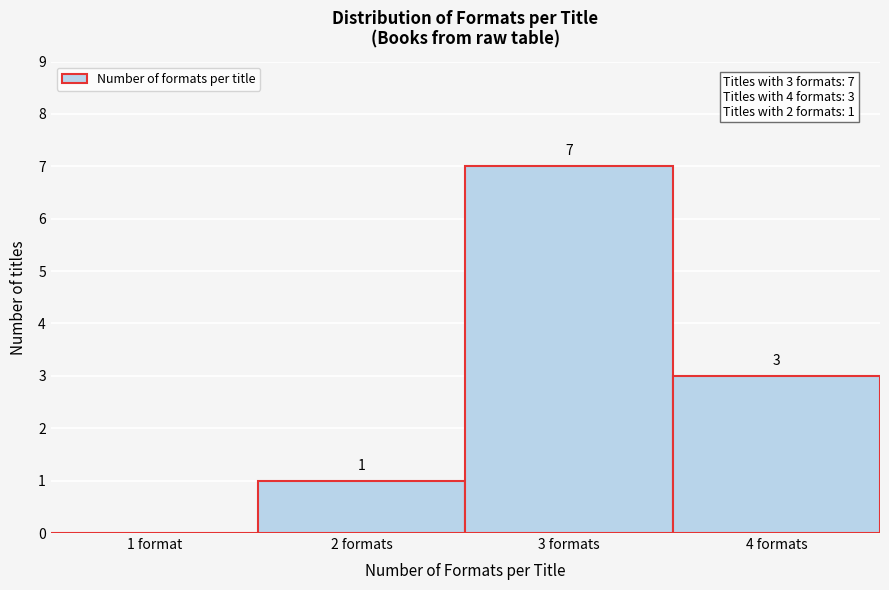

Reading left to right, transcribe all the data shown in this chart.

1 format=0	2 formats=1	3 formats=7	4 formats=3